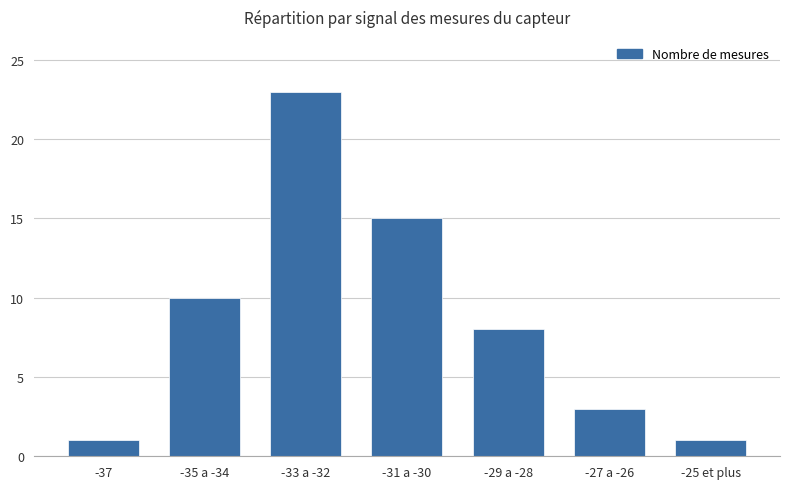

Reading right to left, what are all the values shown in this chart?

-25 et plus=1	-27 a -26=3	-29 a -28=8	-31 a -30=15	-33 a -32=23	-35 a -34=10	-37=1